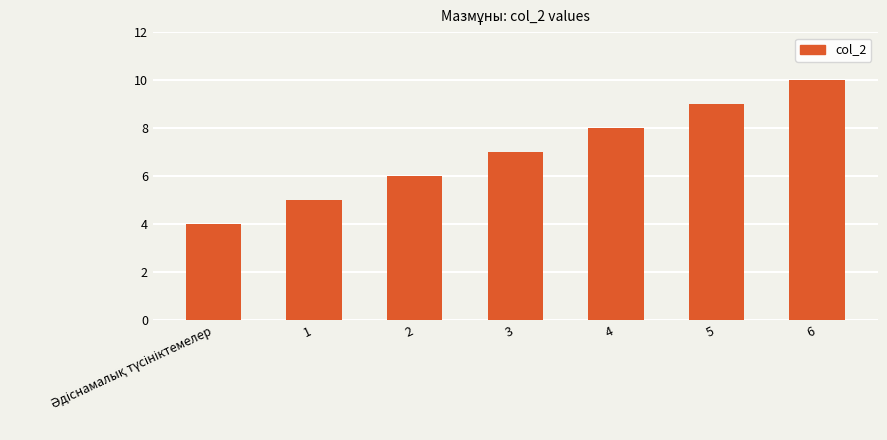

The chart shows a value of 10 at 2. True or false?

False